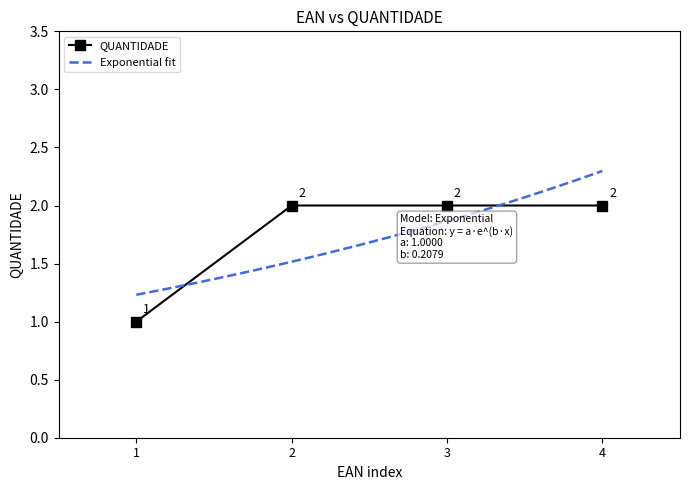

How many values are below 2?

1